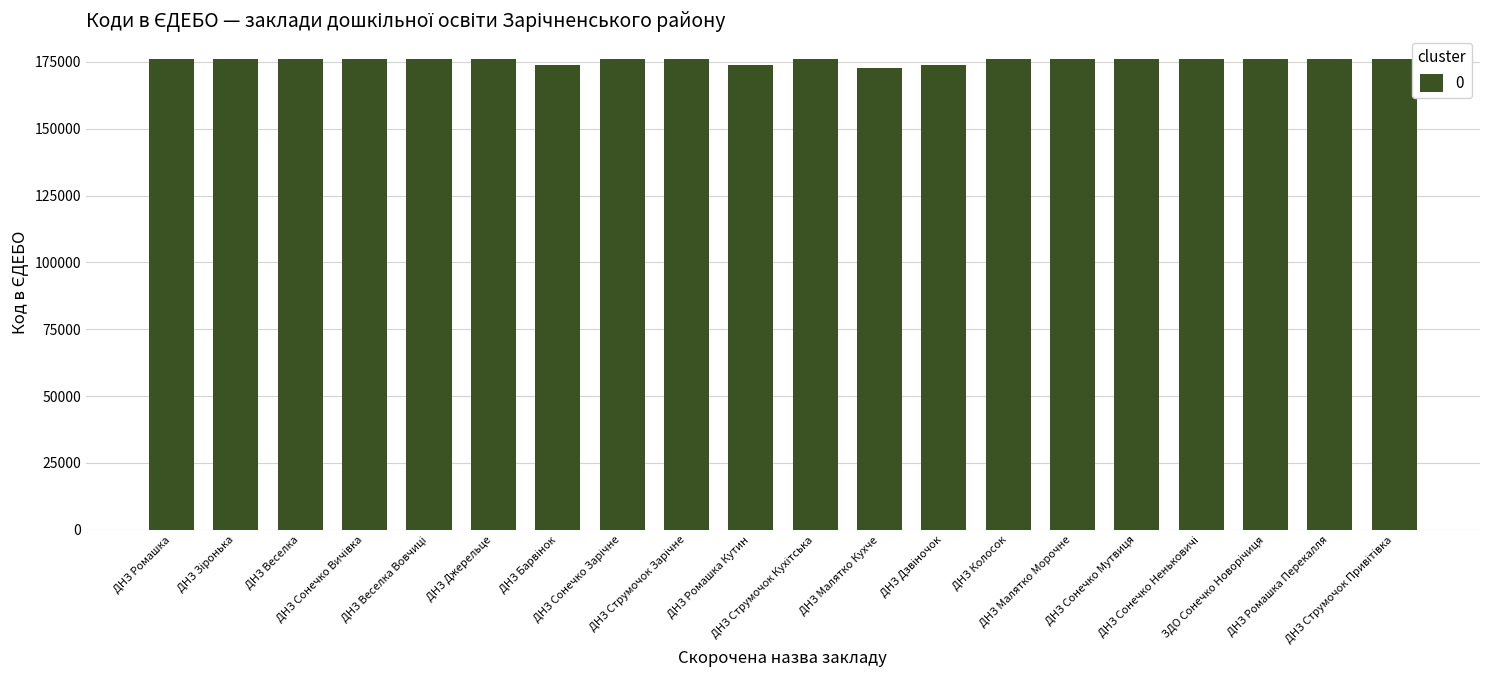

What is the sum of all values?

3510979